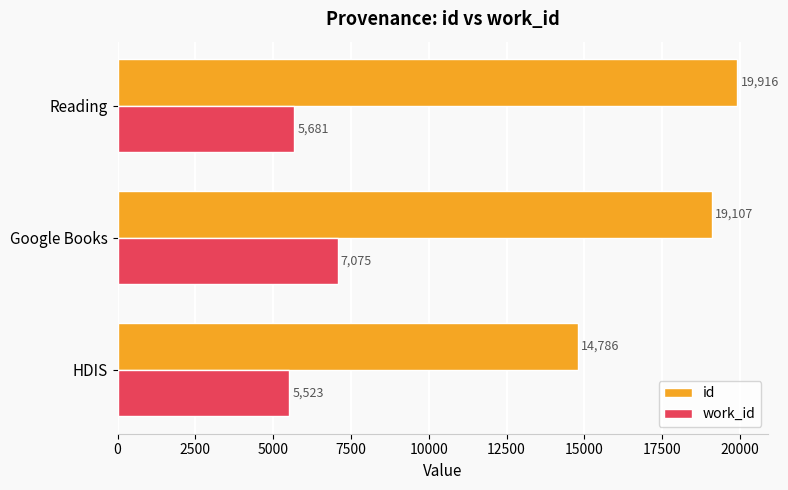

At how many categories does at least one series exceed 8013?

3